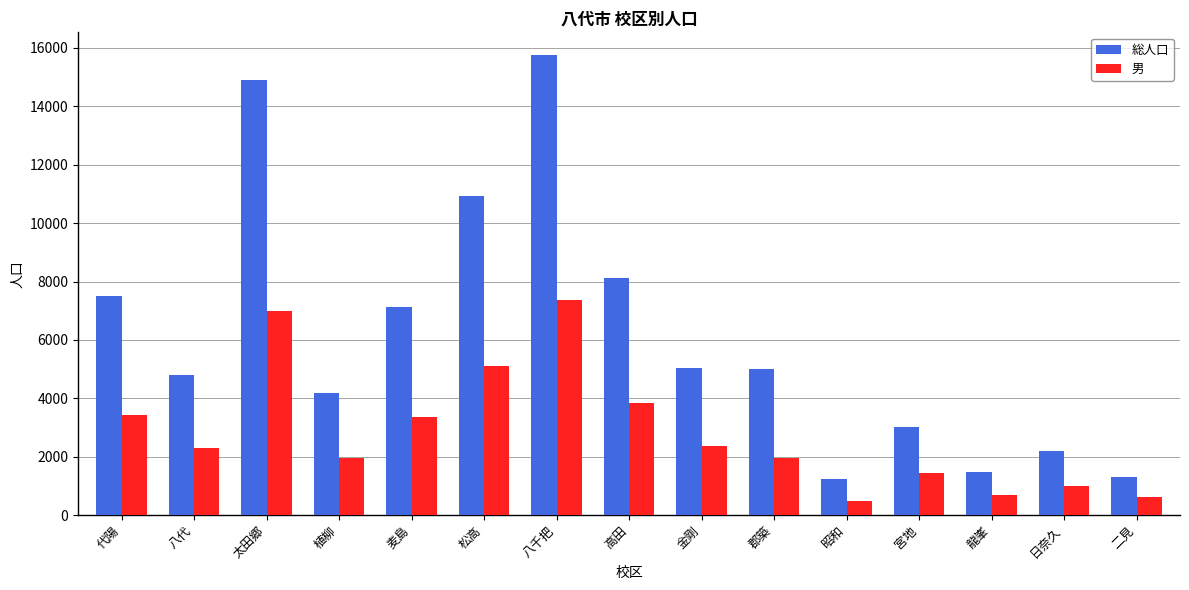

Is it true that 総人口 equals 4174 at 植柳?

True